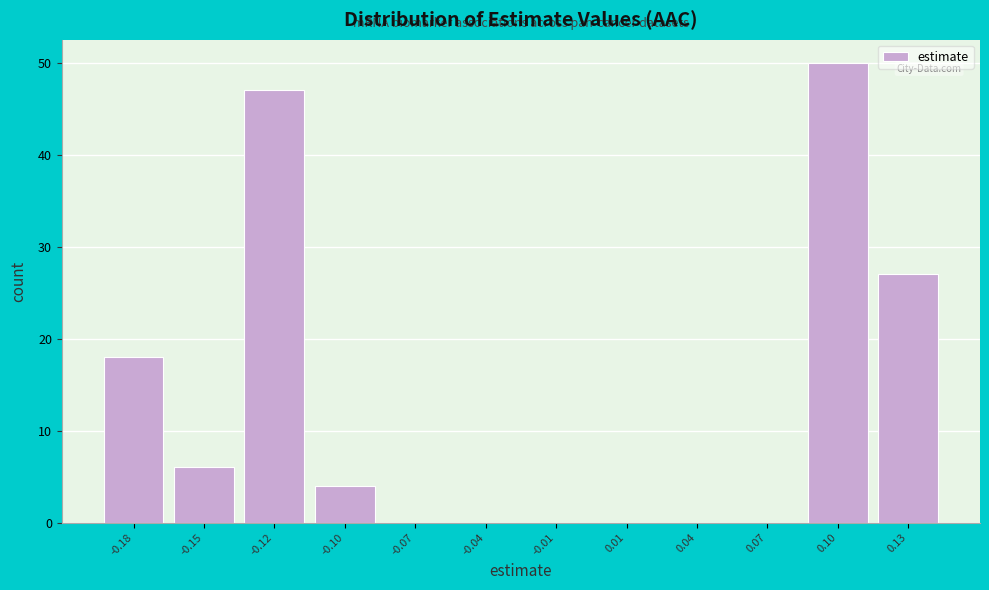

Reading left to right, list all the values displayed in this chart.

-0.18=18	-0.15=6	-0.12=47	-0.10=4	-0.07=0	-0.04=0	-0.01=0	0.01=0	0.04=0	0.07=0	0.10=50	0.13=27